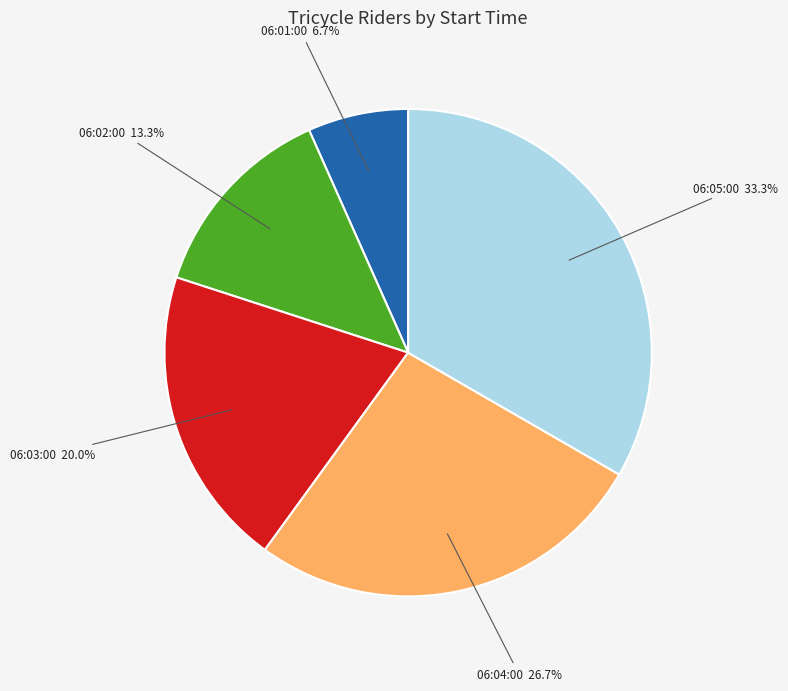

To the nearest percent, what is the difference between the largest and smallest slice percentages?

27%